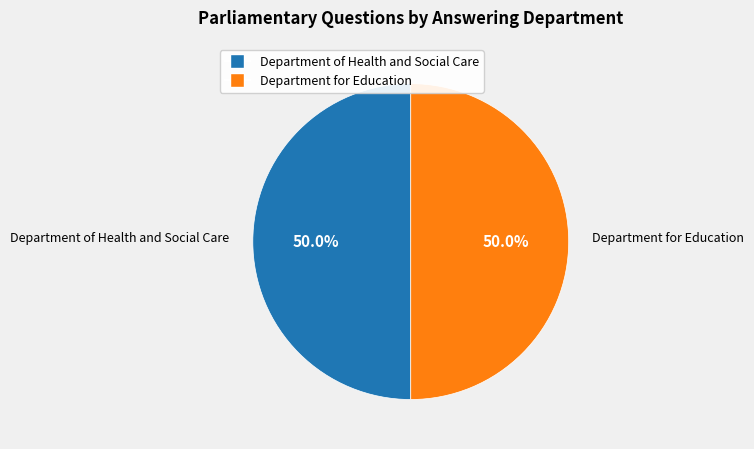

To the nearest percent, what is the average slice percentage?

50%